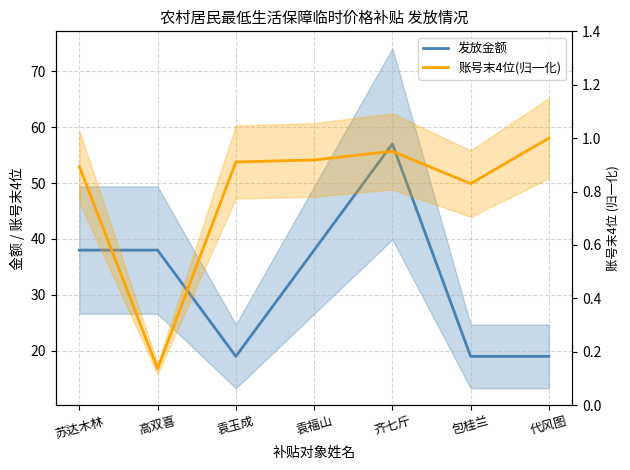

What is the spread (max minus min) of values at 苏达木林?

37.1